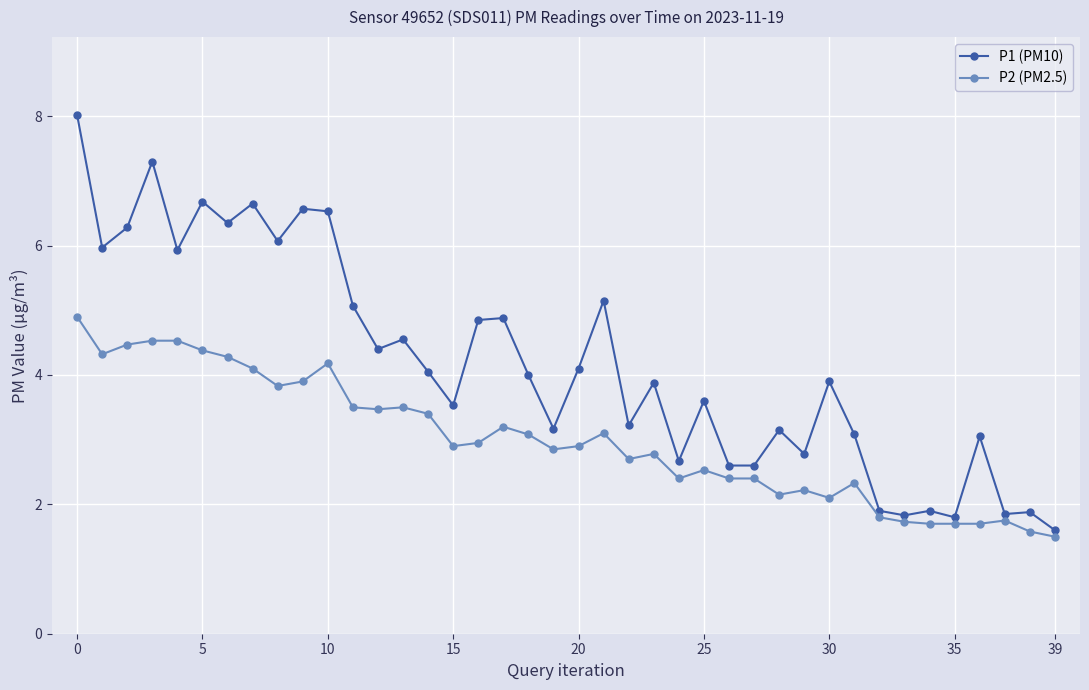

What is the value of the P2 (PM2.5) point at the 20th from the left?

2.9